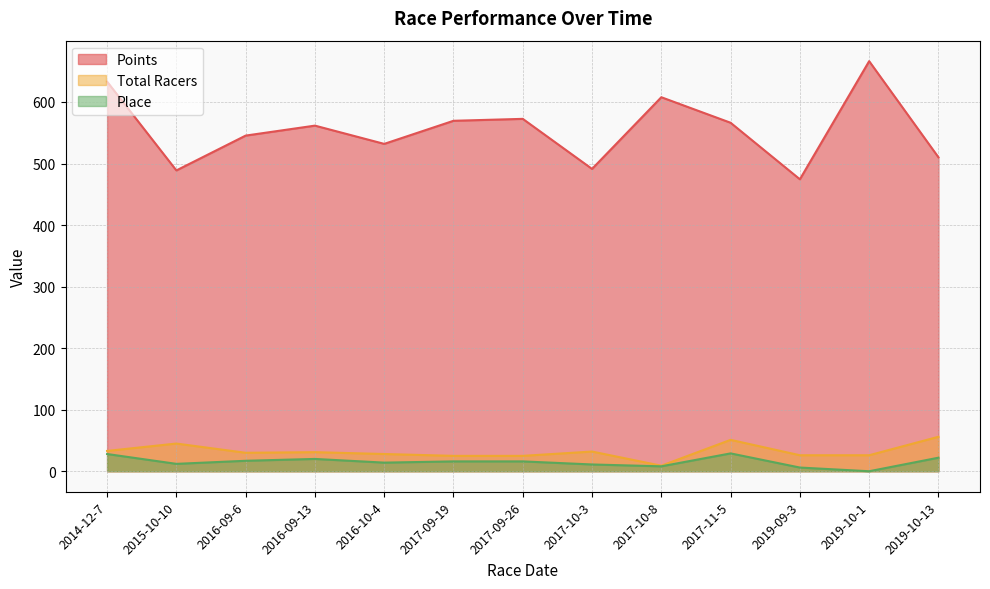

How many data points does each series have?

13